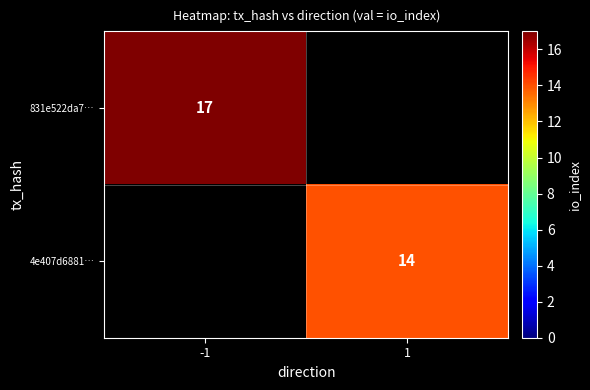

Count the number of categories in the chart.

2